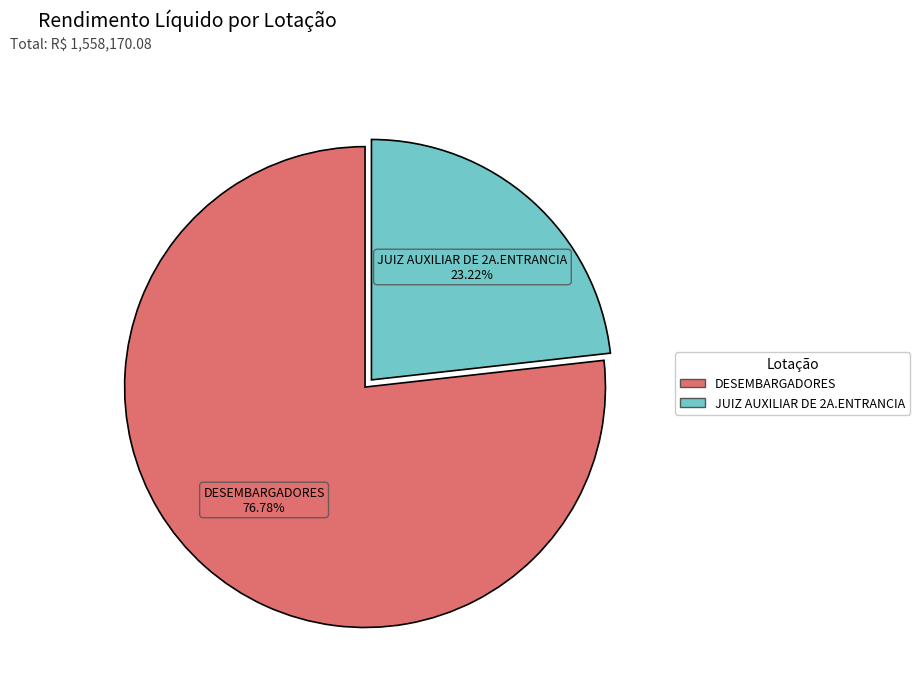

Is there any slice that represents more than half of the pie?

Yes